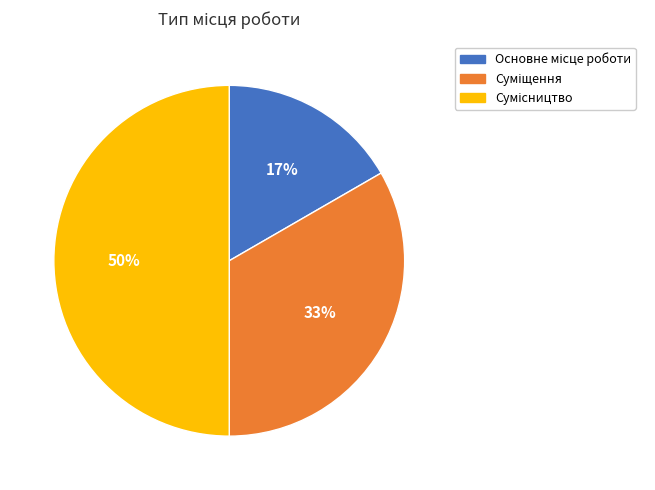

To the nearest percent, what is the average slice percentage?

33%